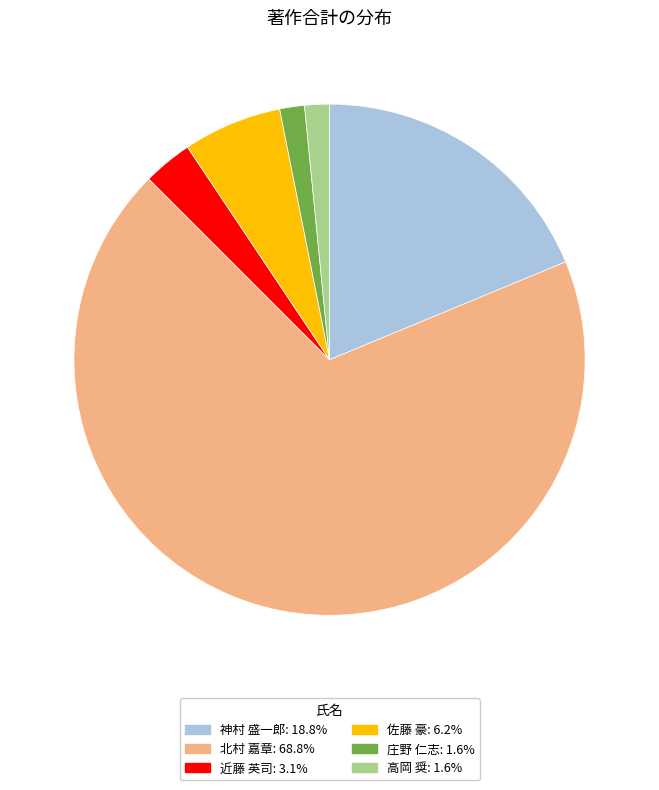

Is there a majority slice in this chart?

Yes